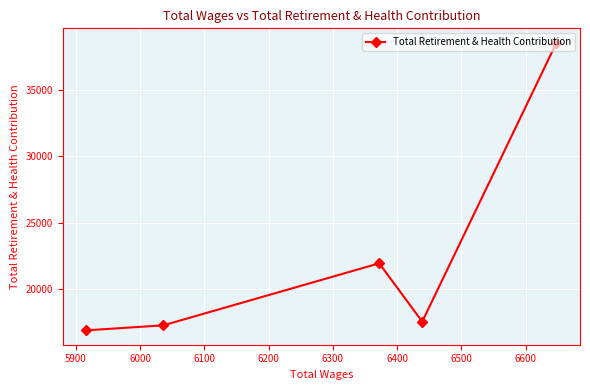

What is the sum of all values?

112169